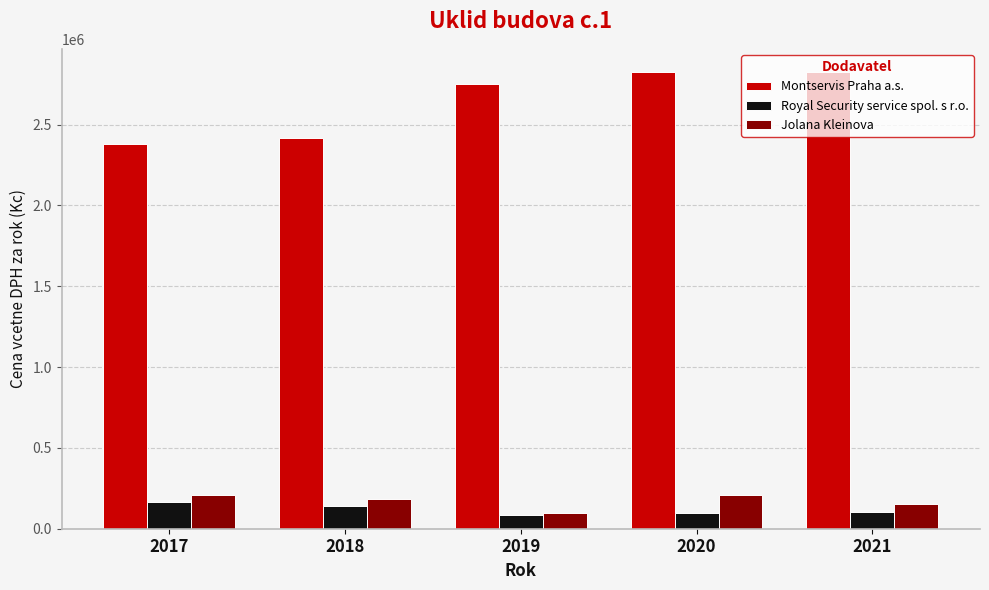

Between 2017 and 2019, which series saw the biggest shift?

Montservis Praha a.s.